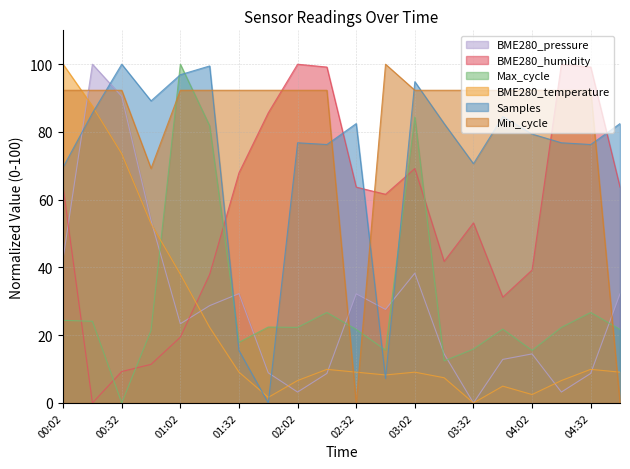

At which category does the chart reach its minimum across all series?

03:32